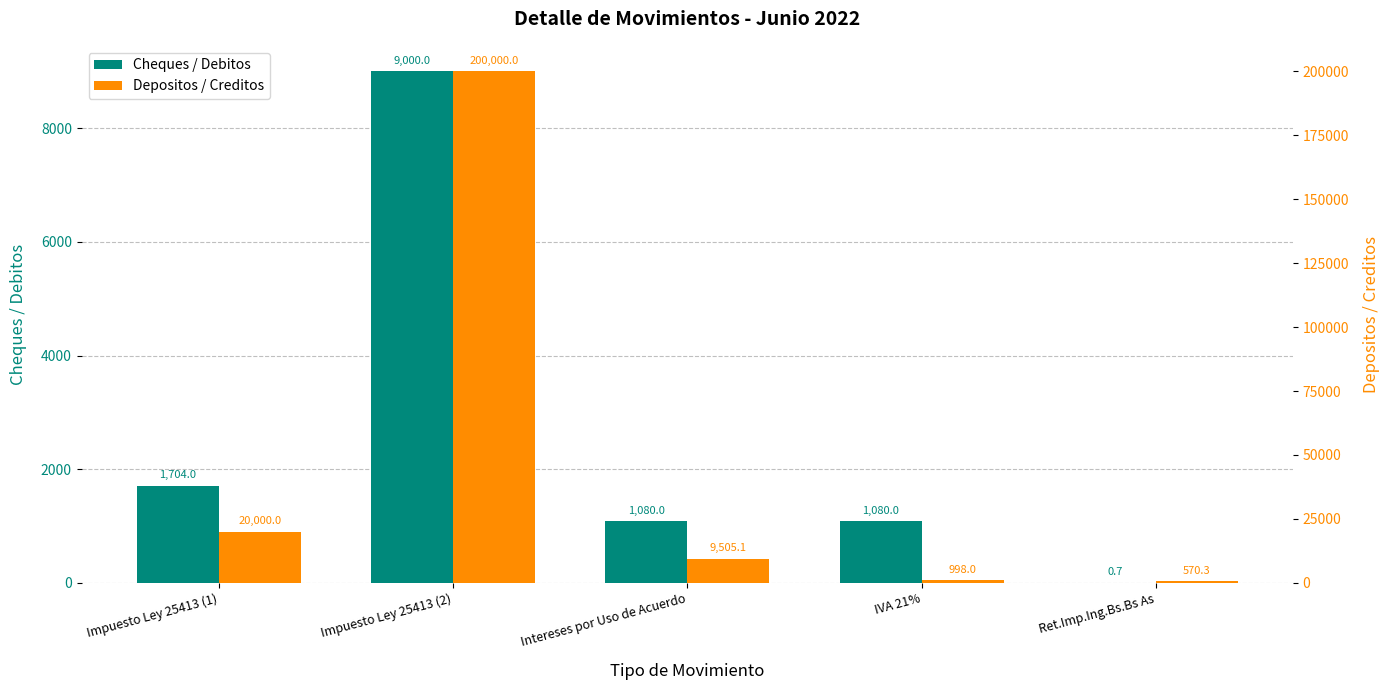

List the series in order of their peak value, lowest first.

Cheques / Debitos, Depositos / Creditos